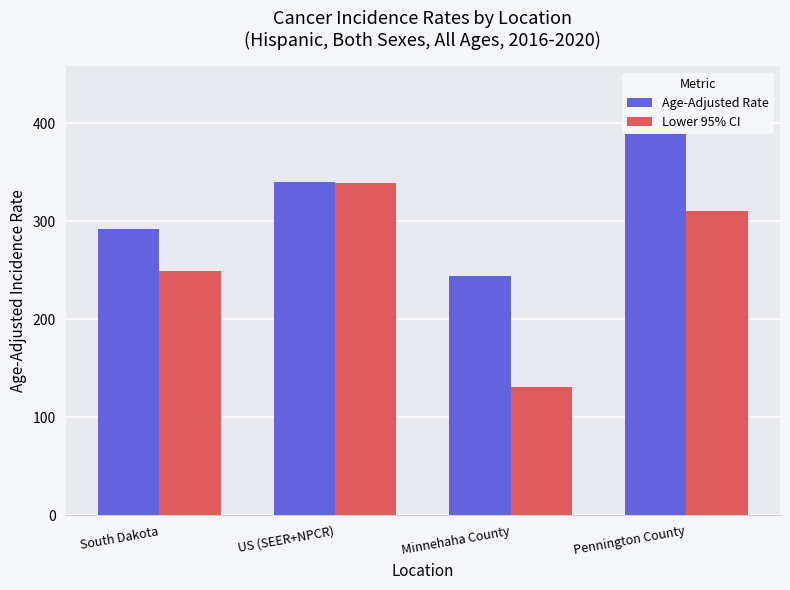

What is the value of the Lower 95% CI bar at the 4th from the left?

310.0